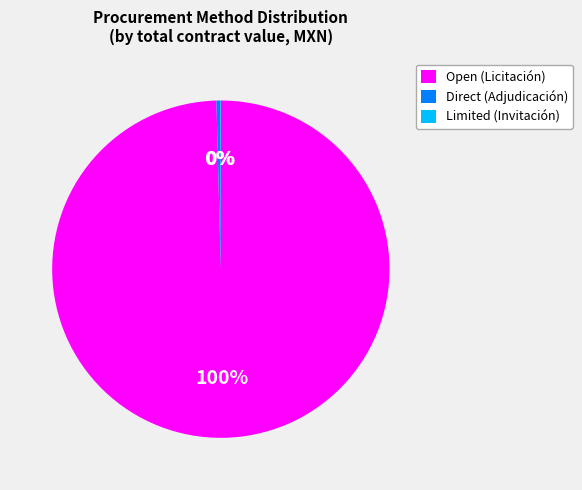

What is the largest slice in the pie chart?

Open (Licitación)